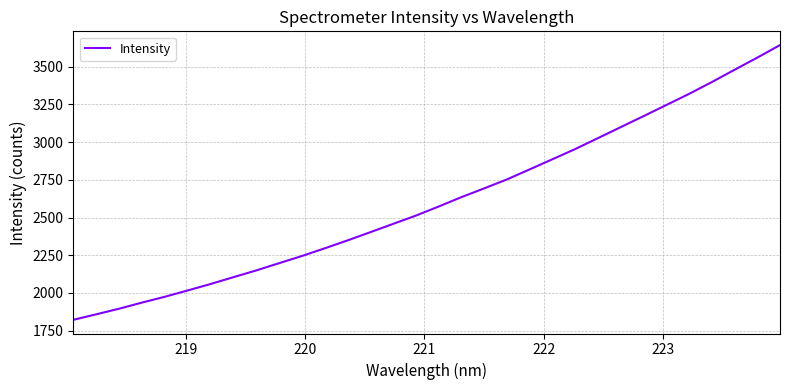

What is the greatest value displayed?

3642.4